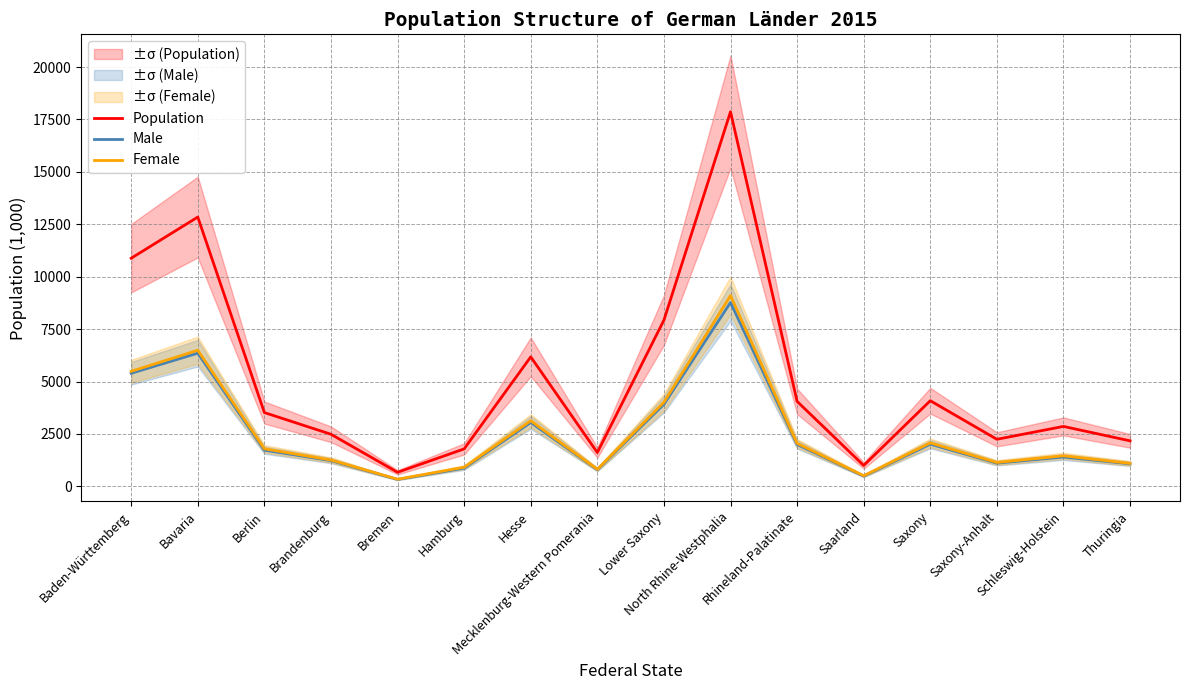

What position from the left is Bavaria?

2